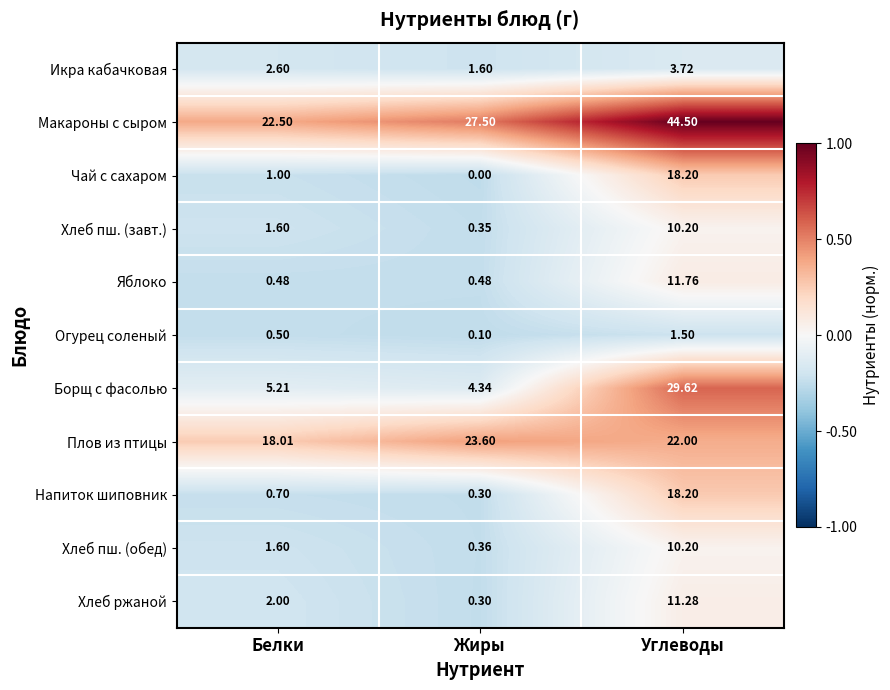

What is the greatest value displayed?

44.5